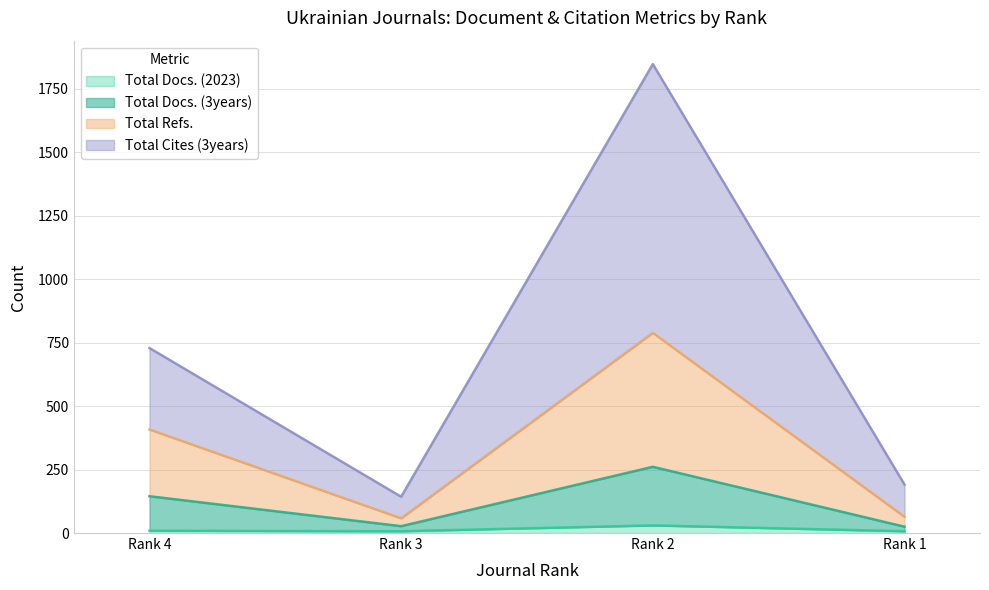

Reading left to right, list all the values displayed in this chart.

Total Docs. (2023): 9	7	30	7
Total Docs. (3years): 145	27	261	25
Total Refs.: 408	58	789	64
Total Cites (3years): 729	143	1848	191